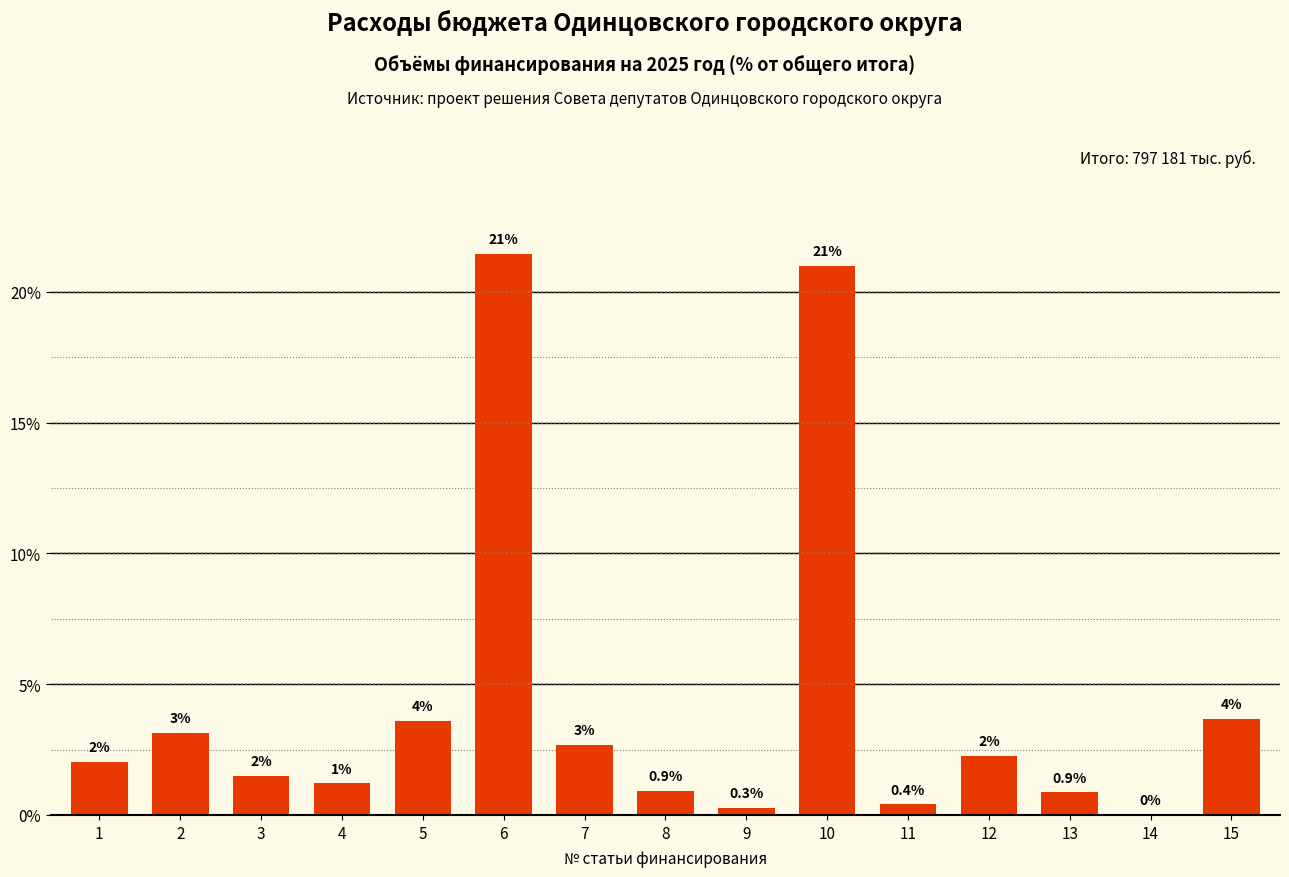

What is the greatest value displayed?

21.4